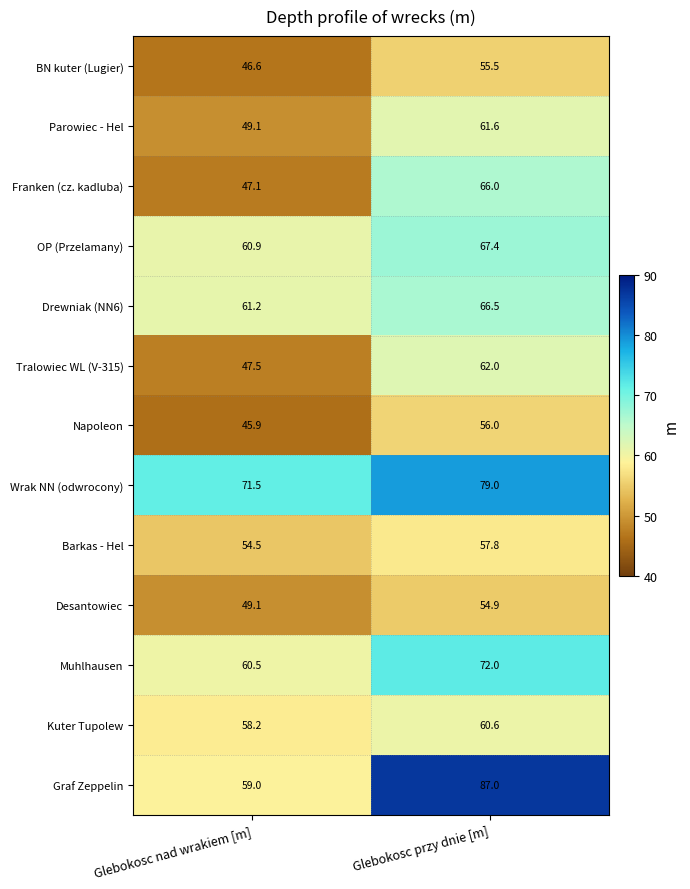

What value does the Desantowiec series have at Glebokosc nad wrakiem [m]?

49.1